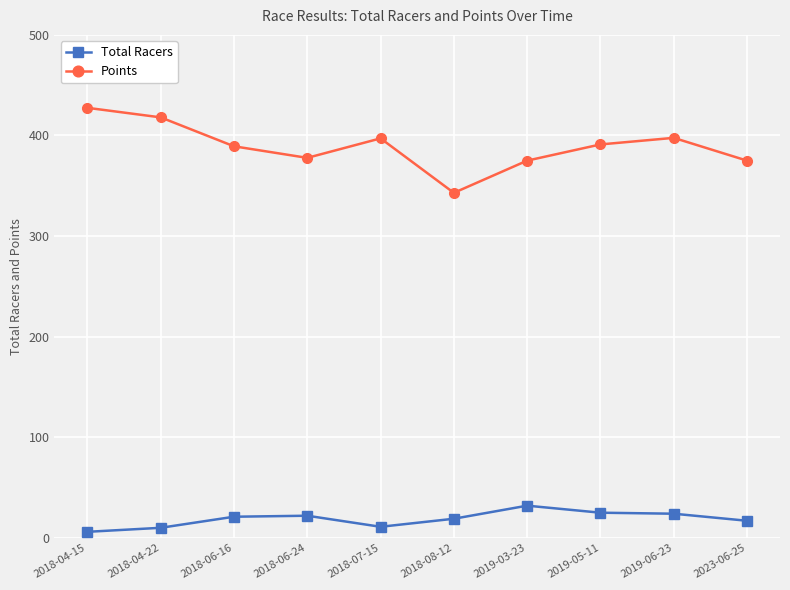

What value does the Total Racers series have at 2018-06-24?

22.0